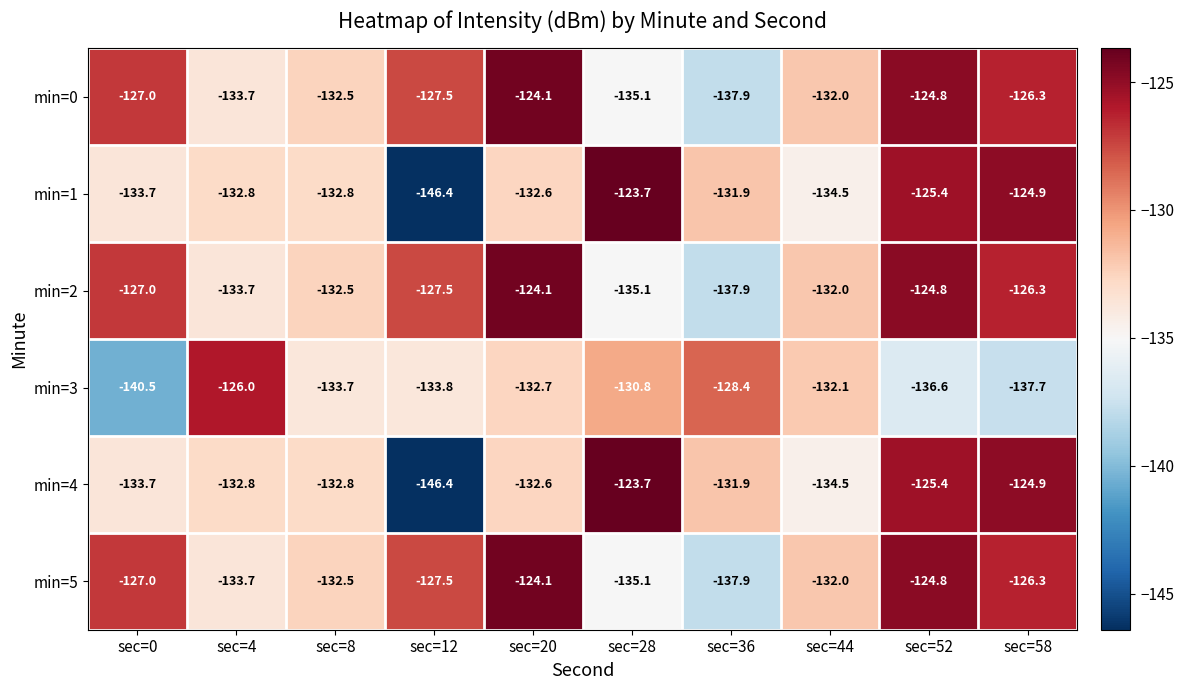

What is the average value of the min=3 series?

-133.2